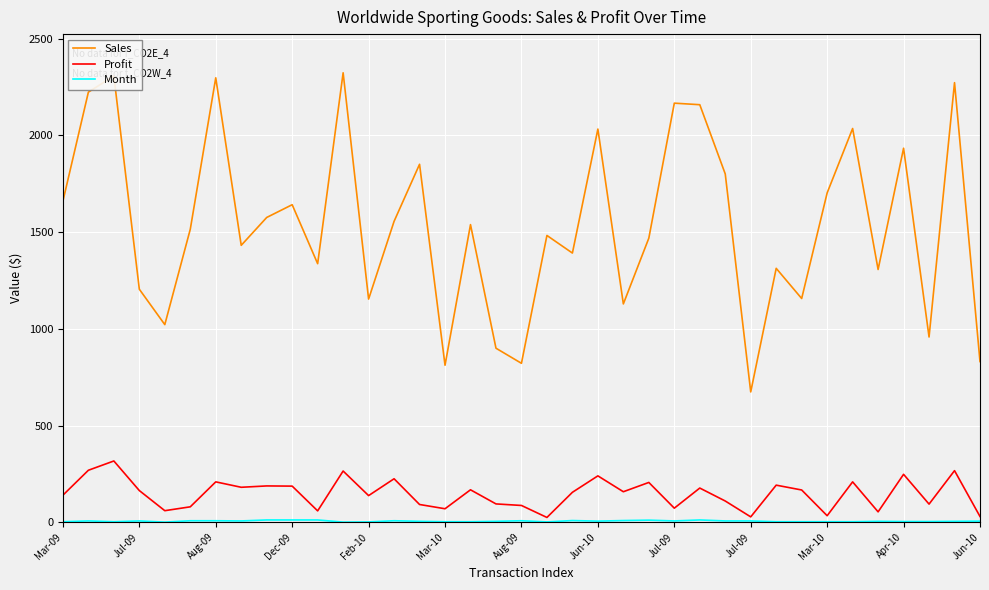

True or false: Sales and Profit cross at least once.

False